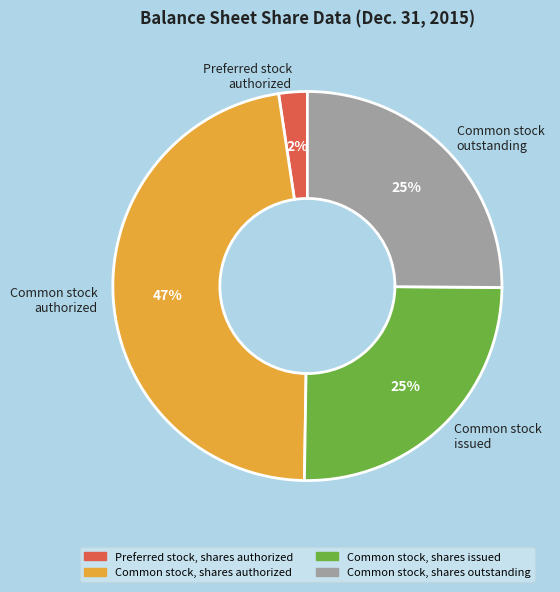

To the nearest percent, what is the difference between the largest and smallest slice percentages?

45%